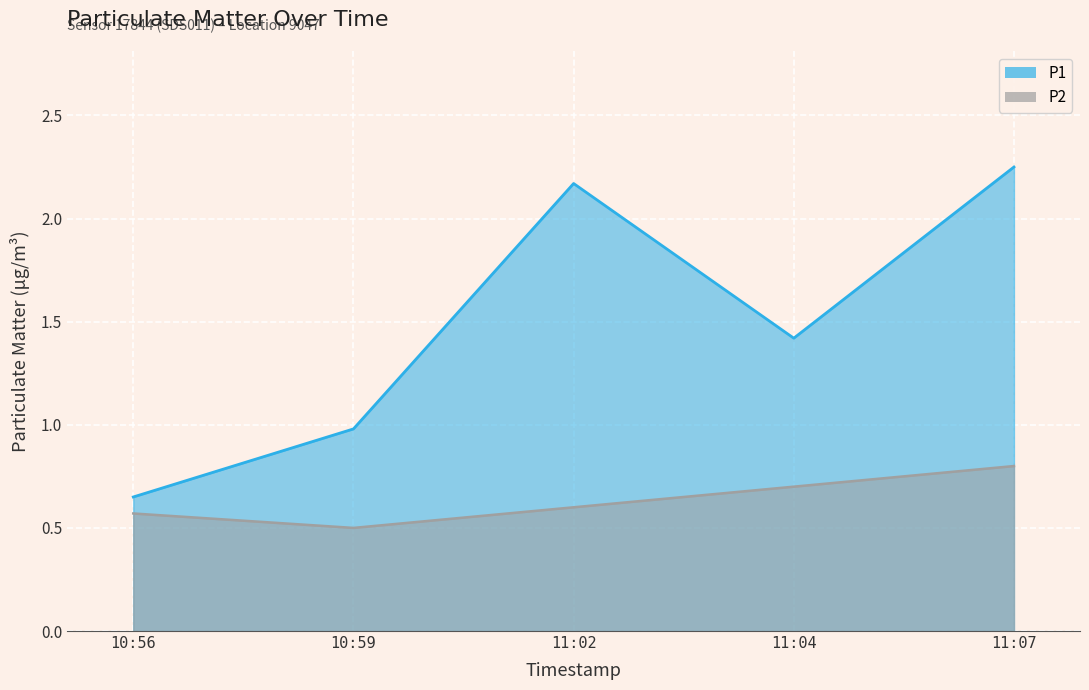

Where does the P1 series first go above 1?

11:02